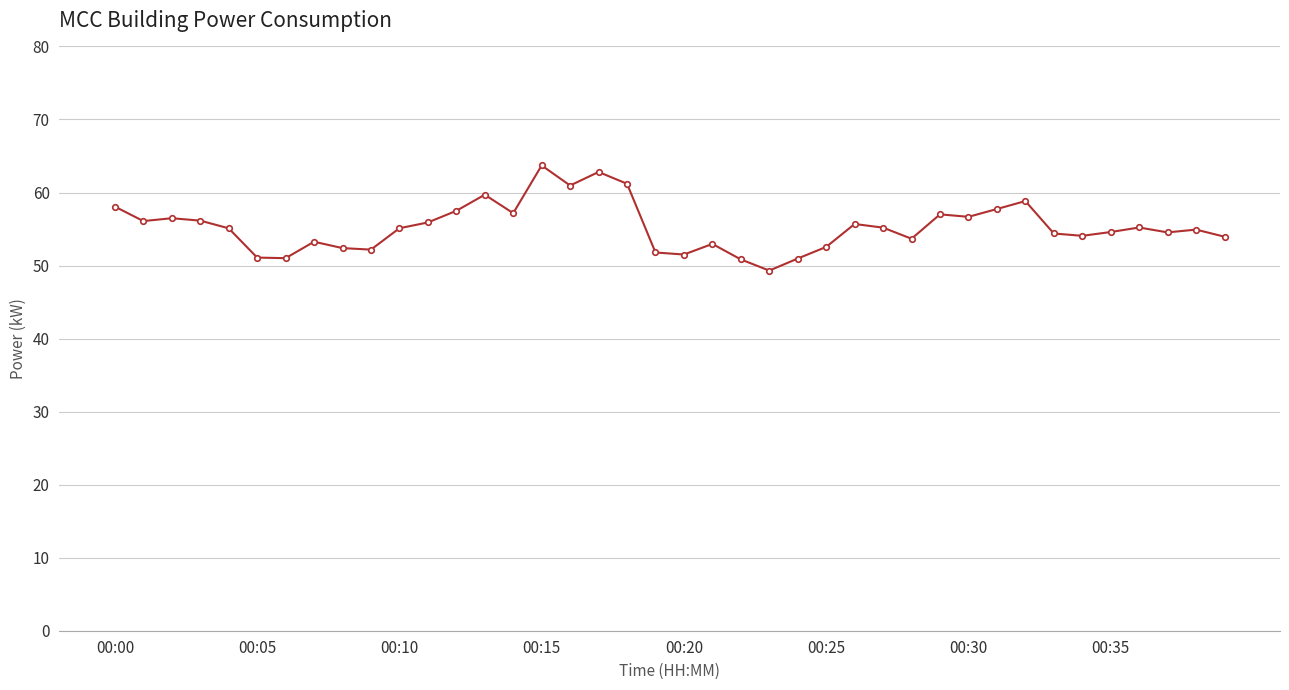

What is the value of the 9th point from the left?

52.4